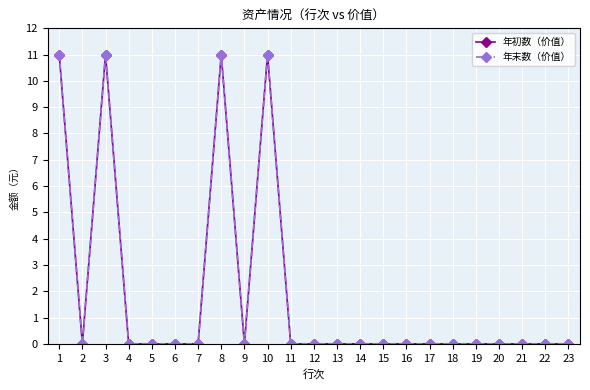

Does the chart have visible grid lines?

Yes